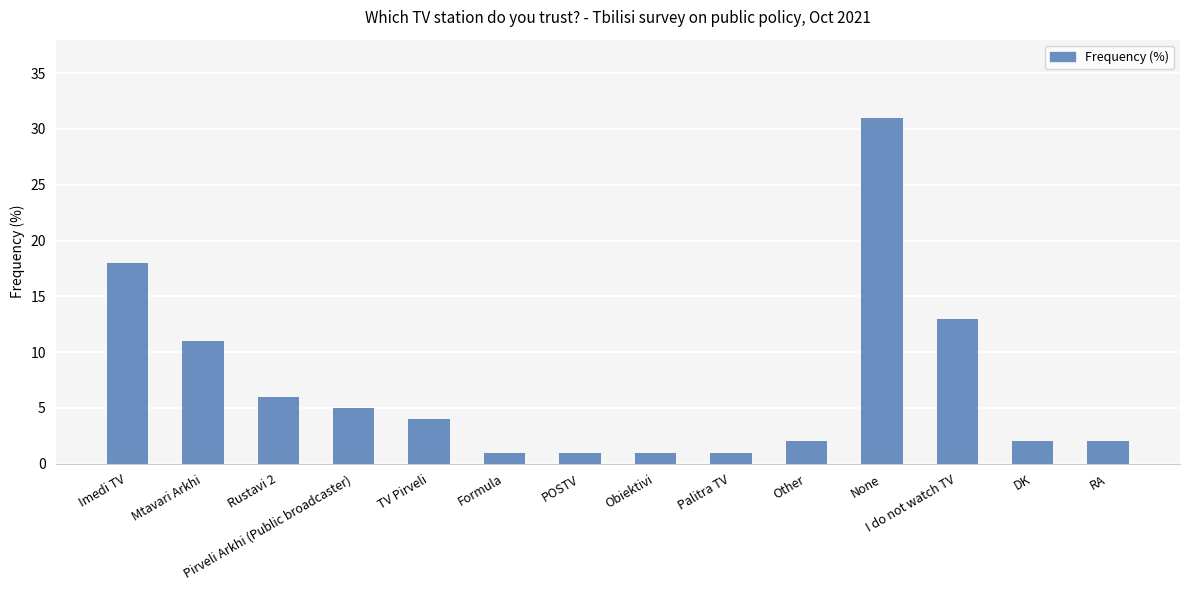

How many distinct data groups are displayed?

1